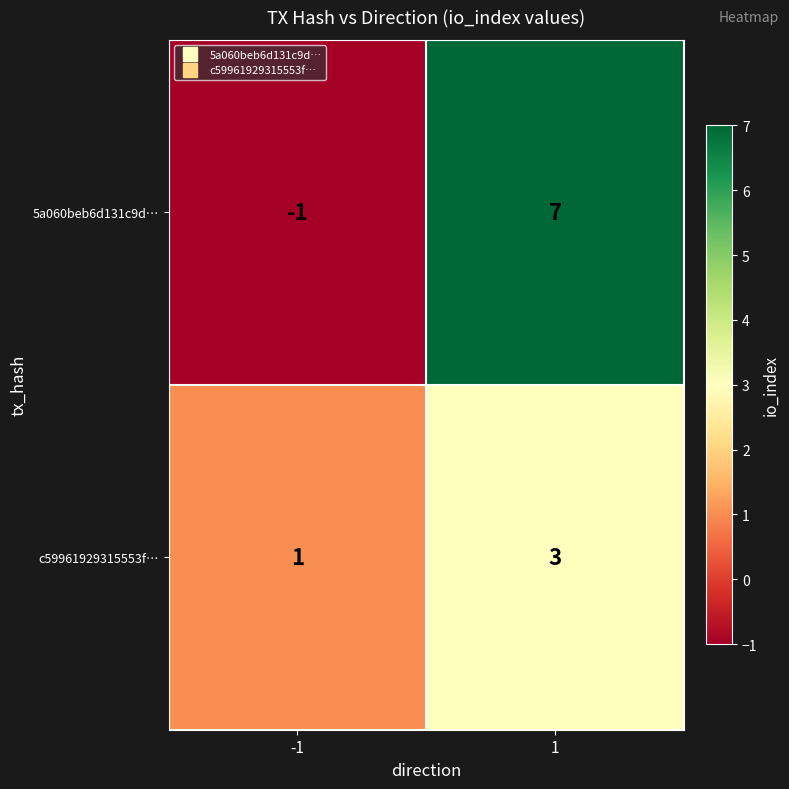

True or false: c59961929315553f… has a value of 0 at -1.

False